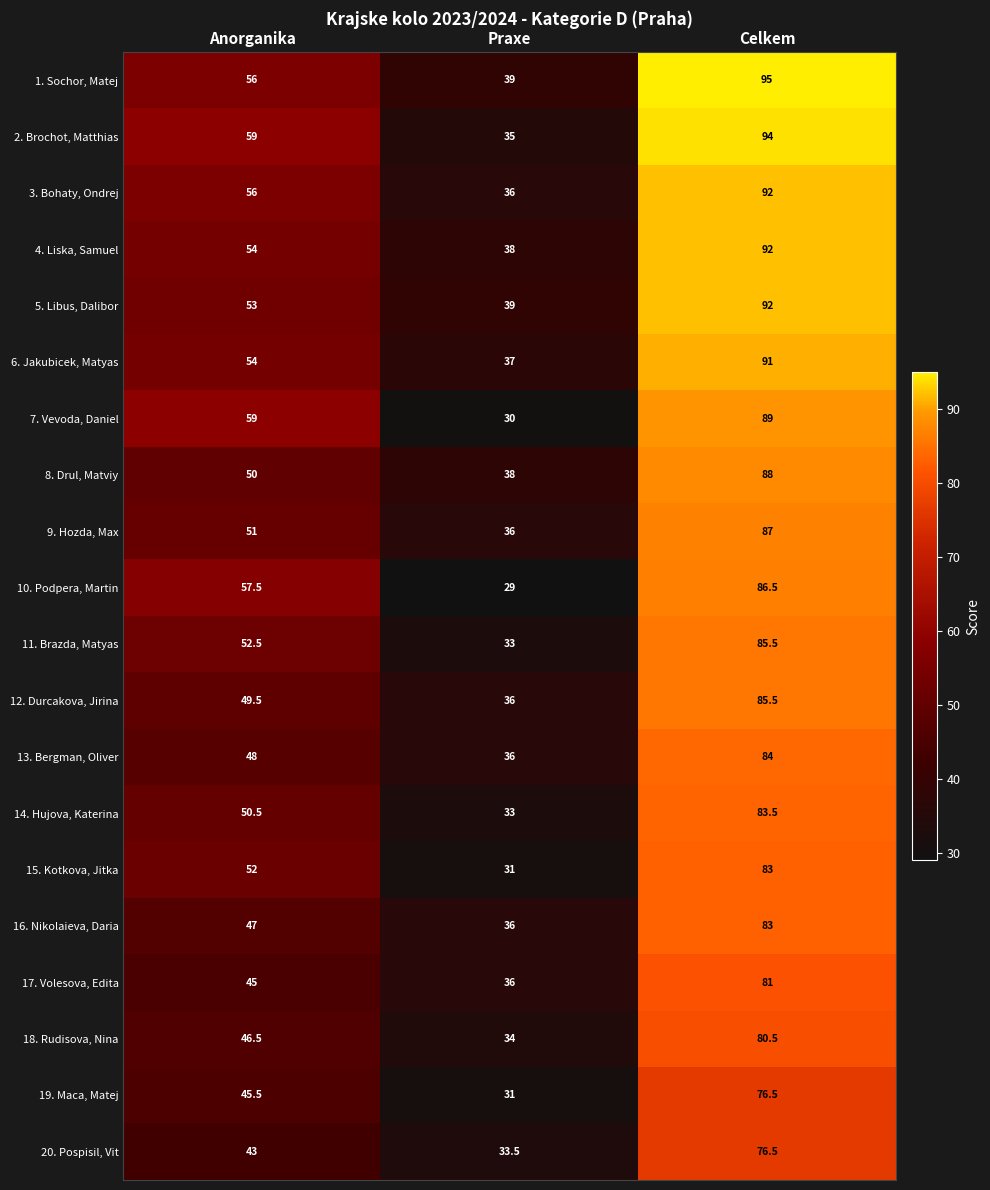

At which category does the chart reach its peak across all series?

Celkem